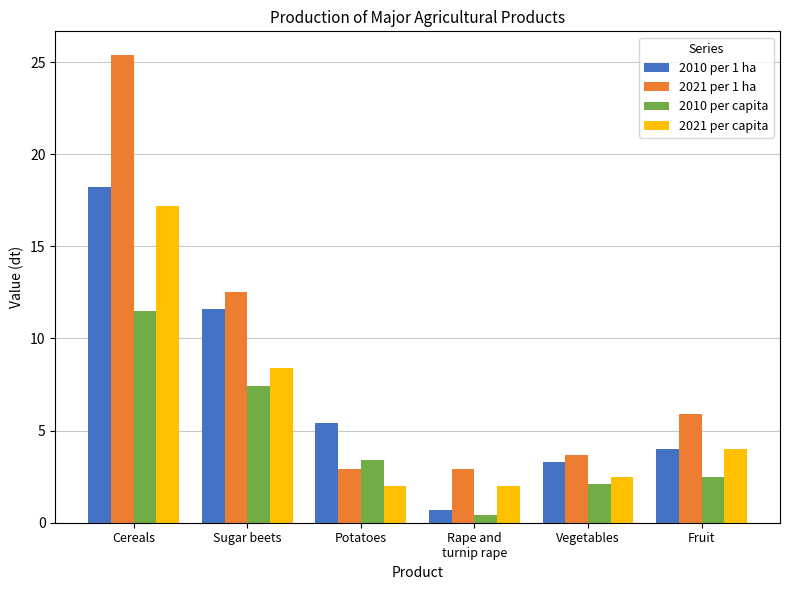

Rank the categories by 2010 per capita value from lowest to highest.

Rape and
turnip rape, Vegetables, Fruit, Potatoes, Sugar beets, Cereals